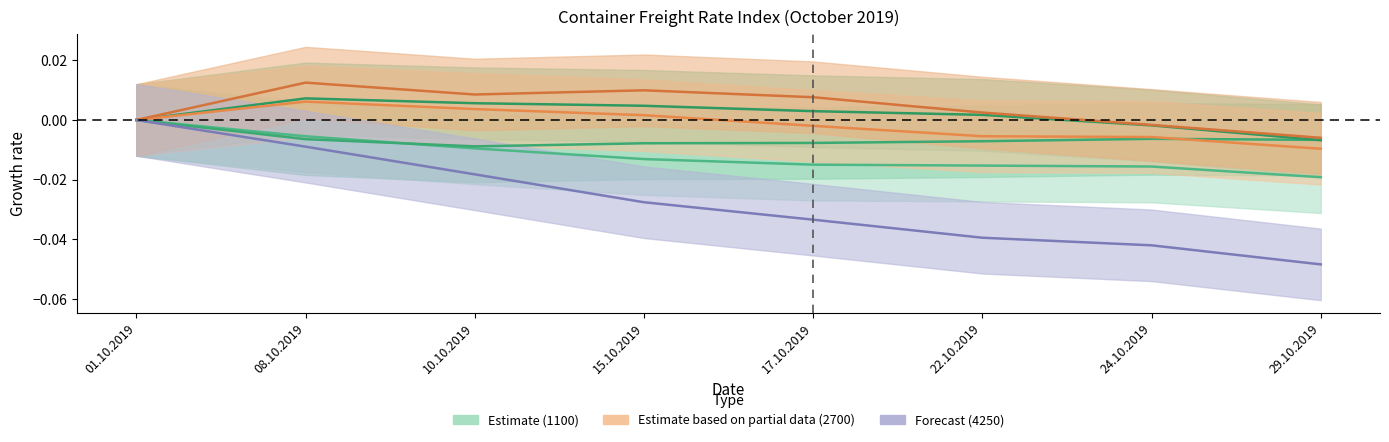

What is the sum of all 1100 values?

-0.1